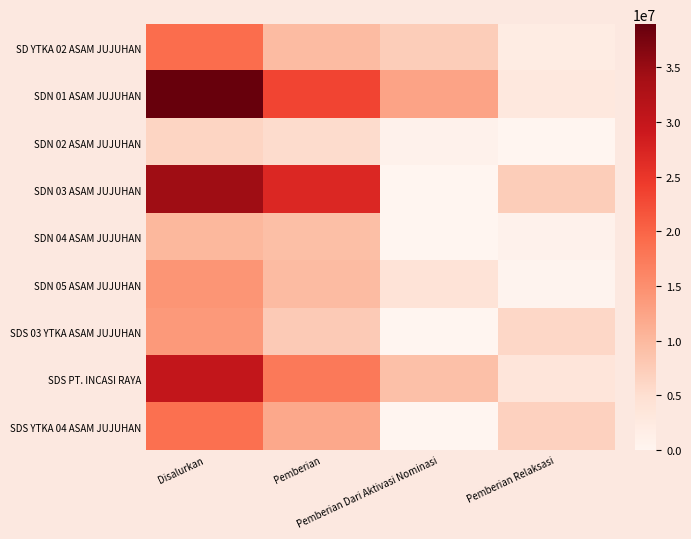

Which label corresponds to the smallest value in the chart?

Pemberian Relaksasi